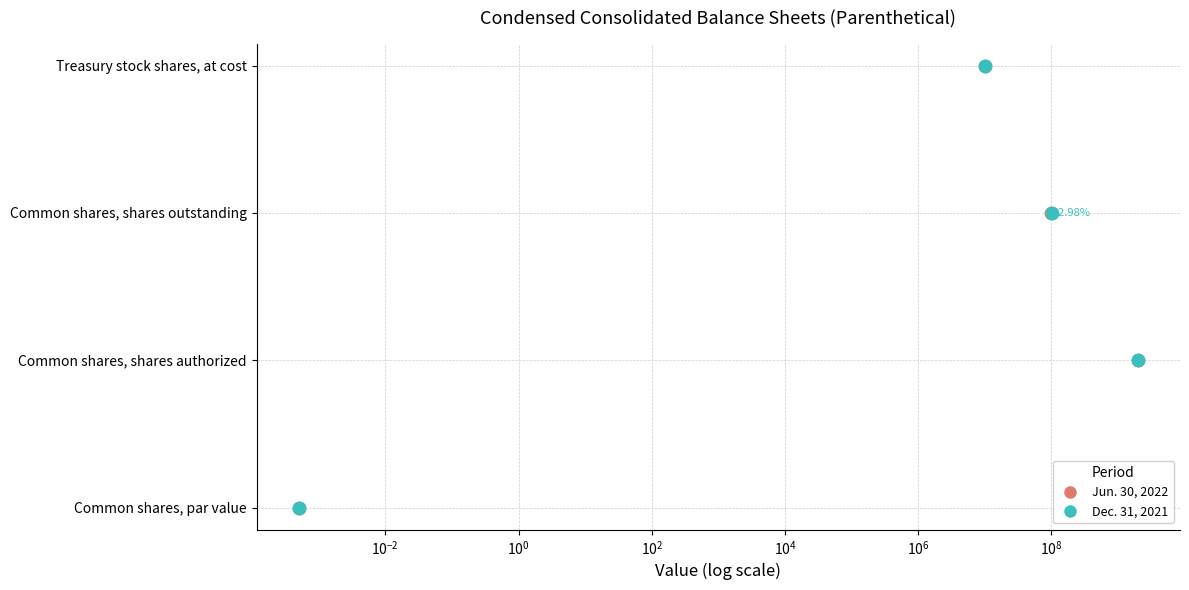

Which series has the widest spread of Y values?

Jun. 30, 2022